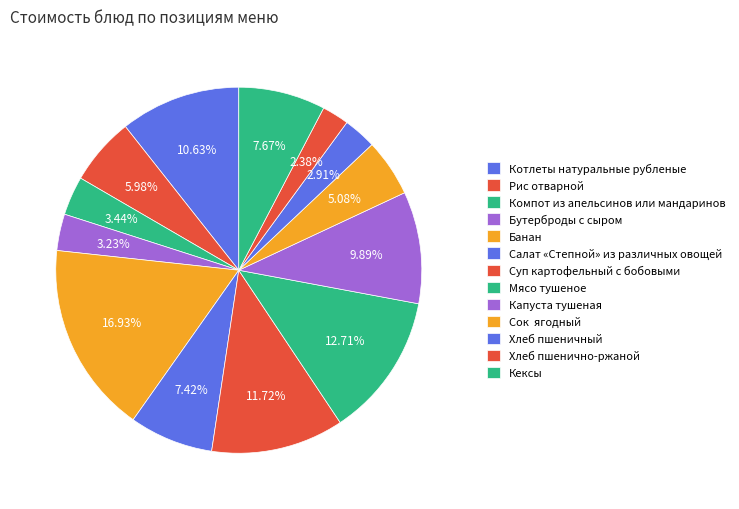

Count the number of slices in the pie.

13